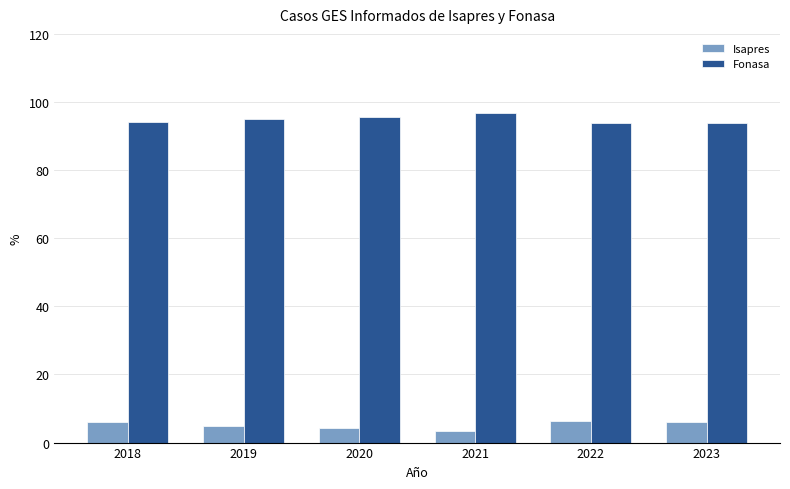

Is it true that Fonasa equals 134.8 at 2019?

False